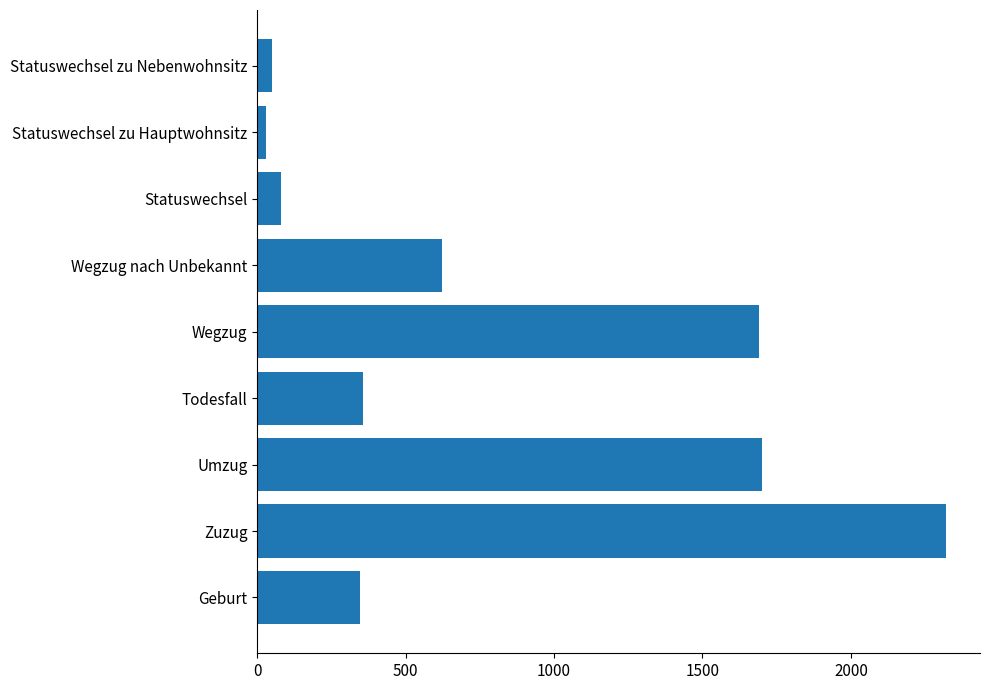

Approximately how many times larger is the value at Umzug compared to Statuswechsel zu Nebenwohnsitz?

34.7